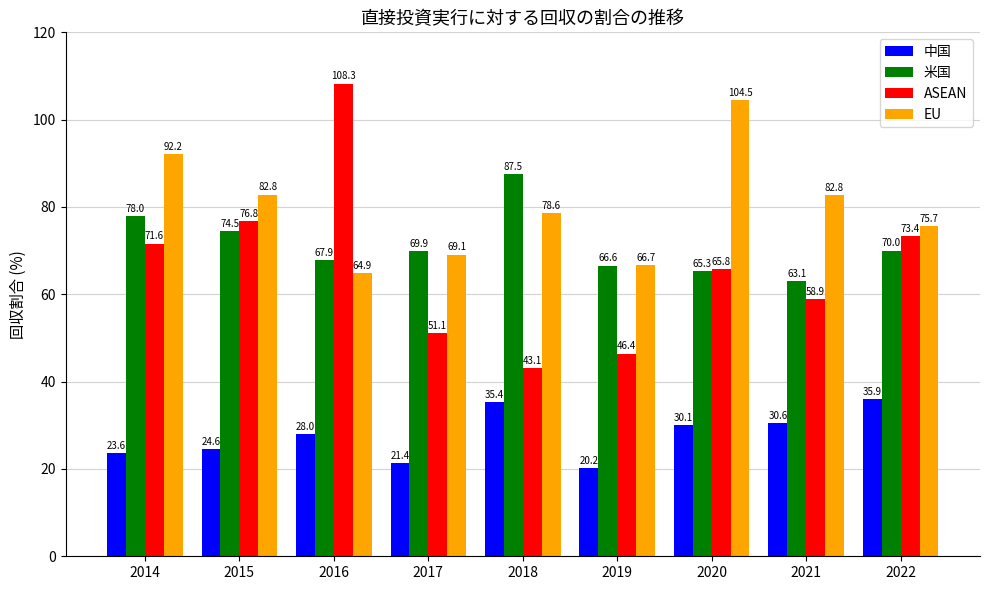

What is the total value across all series at 2021?

235.3